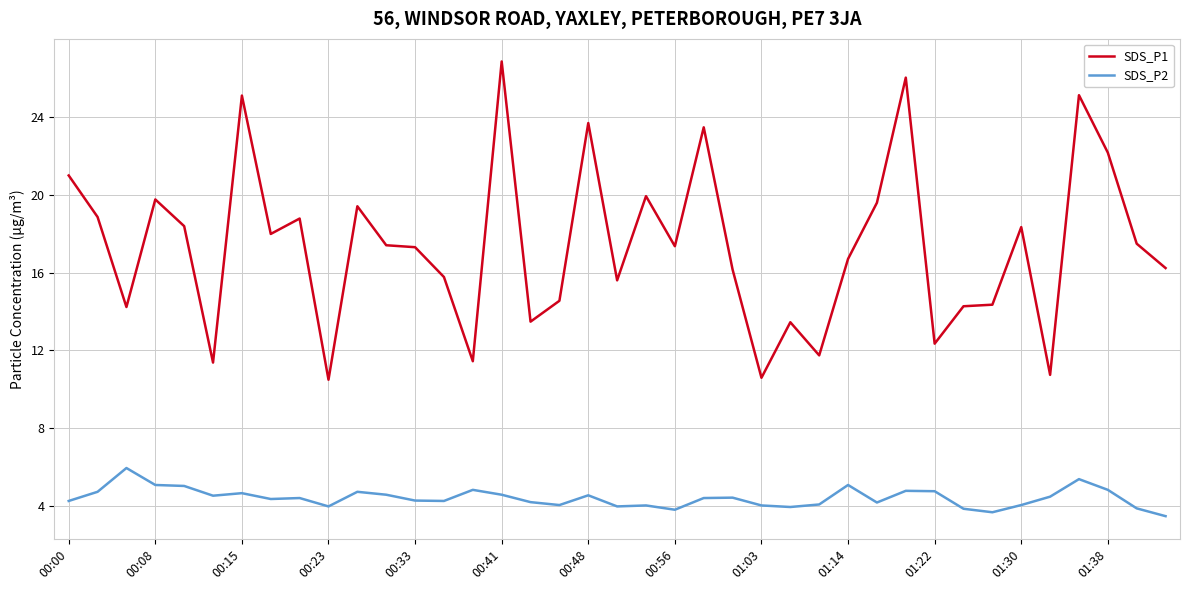

List the series in order of their peak value, highest first.

SDS_P1, SDS_P2